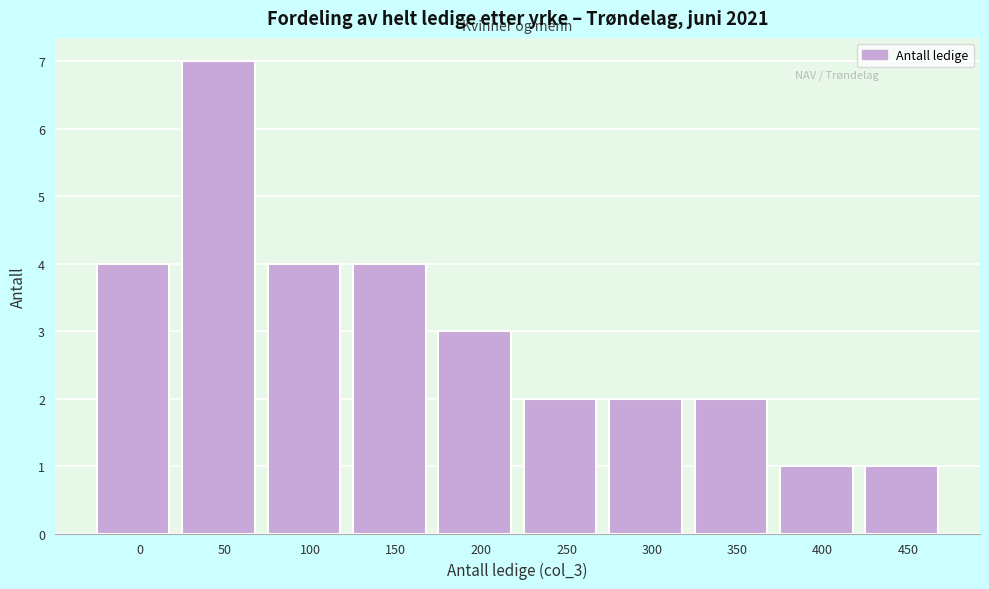

Reading left to right, transcribe all the data shown in this chart.

0=4	50=7	100=4	150=4	200=3	250=2	300=2	350=2	400=1	450=1